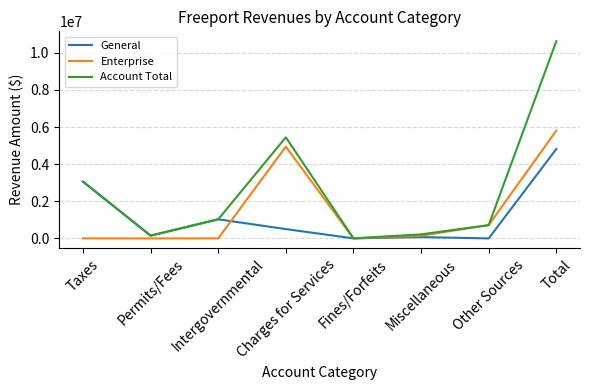

Count the number of data series in this chart.

3